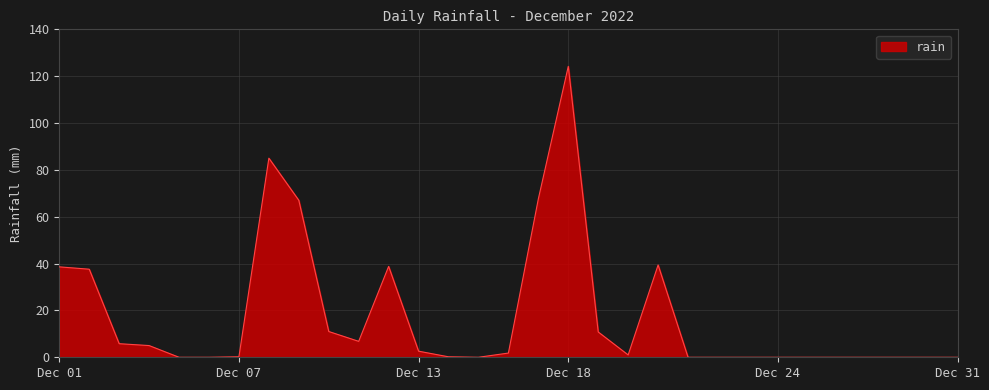

What is the maximum value shown in the chart?

124.2